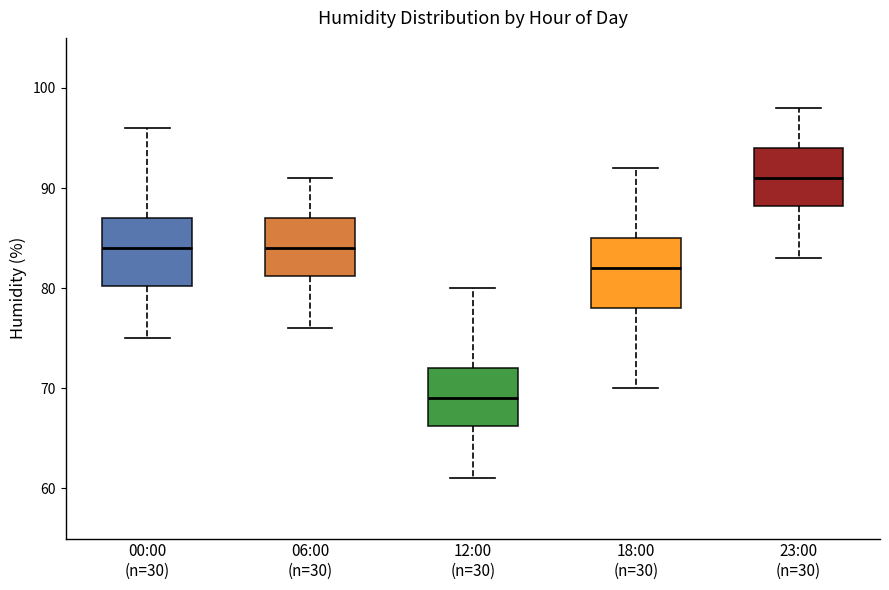

Reading left to right, transcribe this box plot: for each box, give where its median line is, the range the box spans, and where its two whiskers end, as read against the y-axis. The values are not printed on the chart, so give them approximately, as read against the axis.

00:00 (n=30): median 84, box 80 to 87, whiskers 75 to 96
06:00 (n=30): median 84, box 81 to 87, whiskers 76 to 91
12:00 (n=30): median 69, box 66 to 72, whiskers 61 to 80
18:00 (n=30): median 82, box 78 to 85, whiskers 70 to 92
23:00 (n=30): median 91, box 88 to 94, whiskers 83 to 98